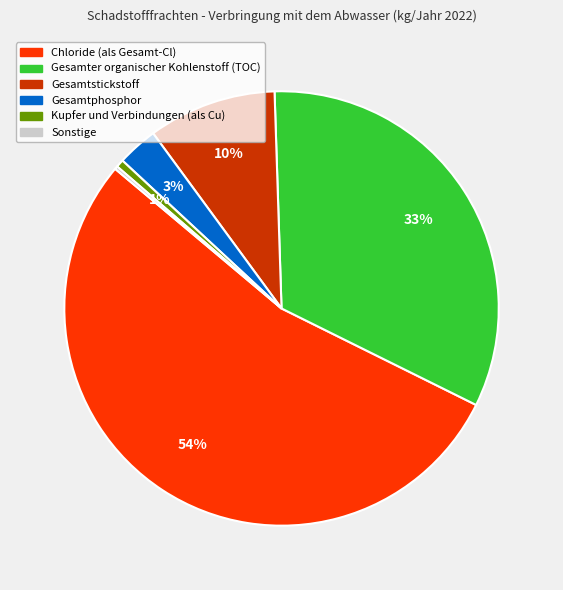

Is there a majority slice in this chart?

Yes